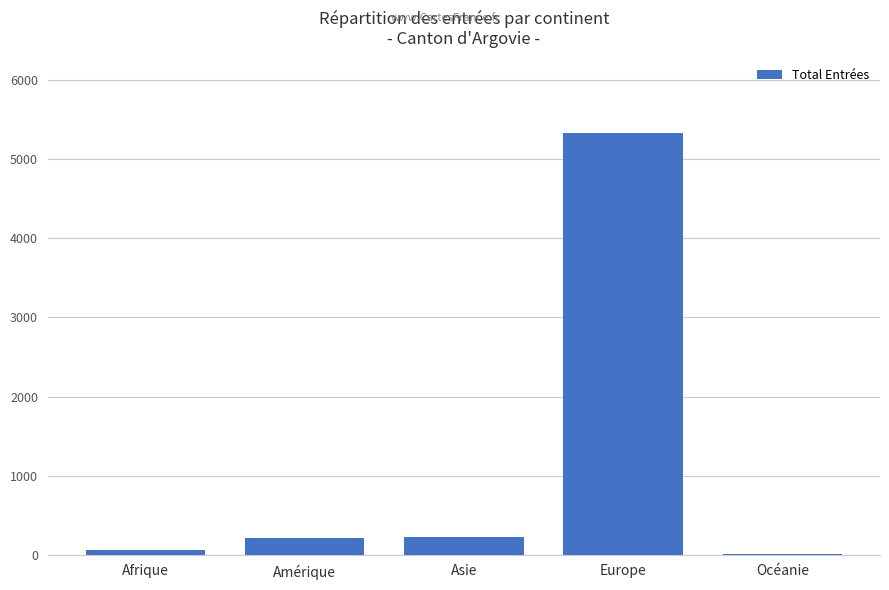

What is the average value?

1165